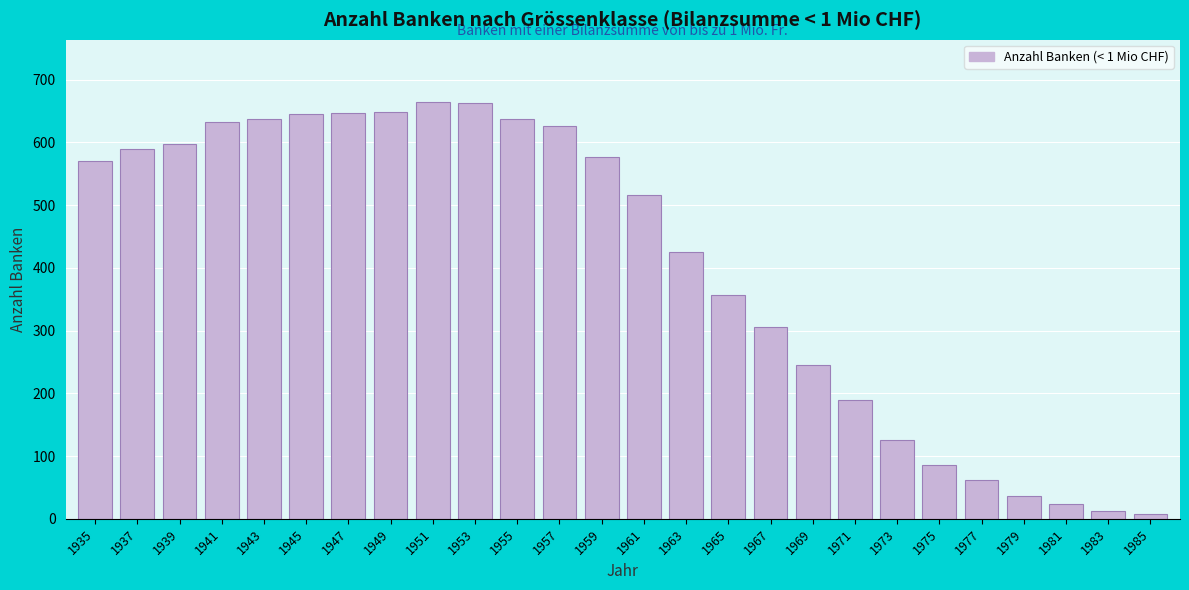

Where is the data nearest to the value 336?

1965